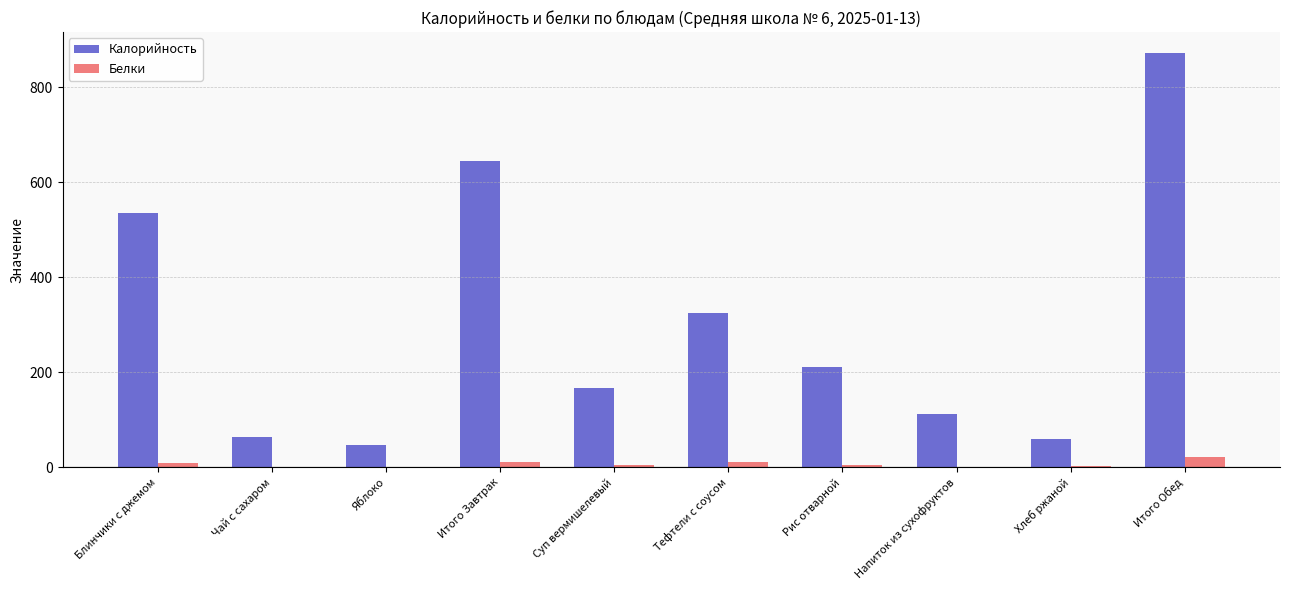

True or false: Калорийность has a value of 11.9 at Яблоко.

False